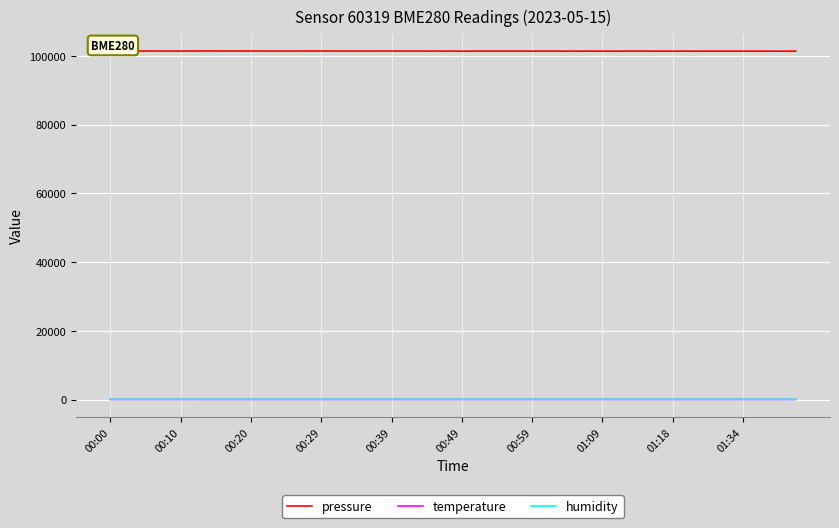

Where is the first local minimum for temperature?

00:10